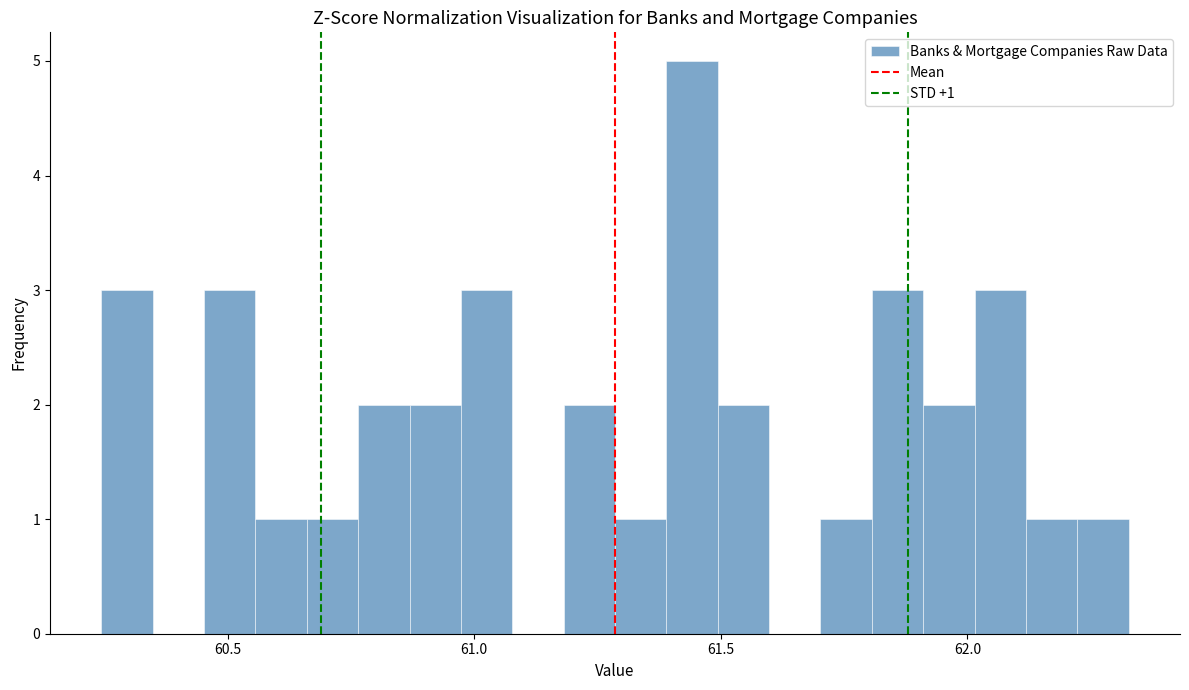

Read against the x-axis, roughly where is the centre of the tallest bar?

61.45